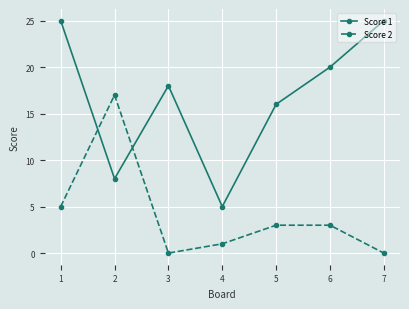

List the series in order of their peak value, highest first.

Score 1, Score 2